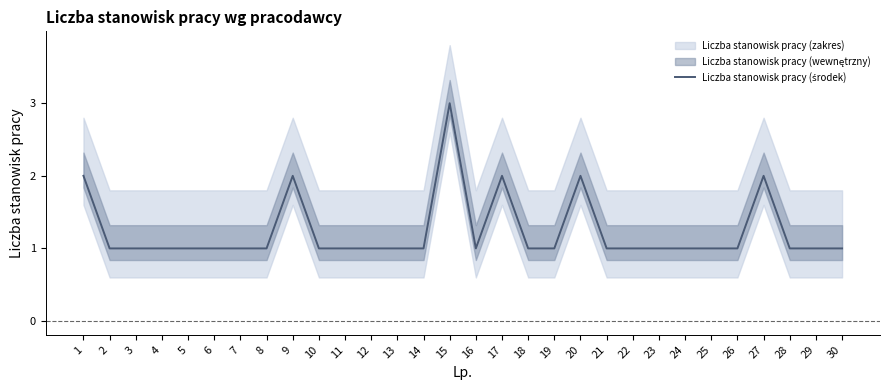

True or false: the data shows 3 at 15.

True